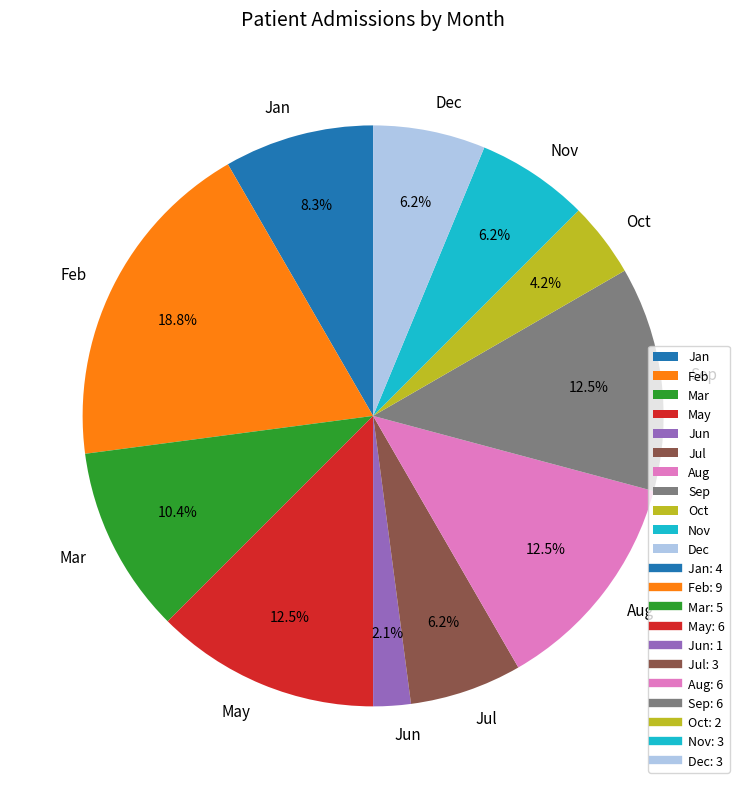

Is there a majority slice in this chart?

No